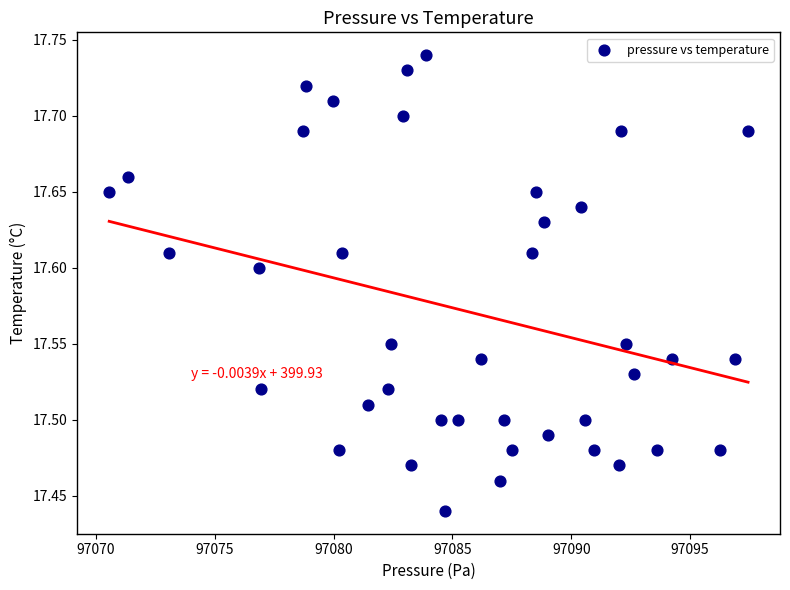

What is the range of Y values (max minus min)?

0.3